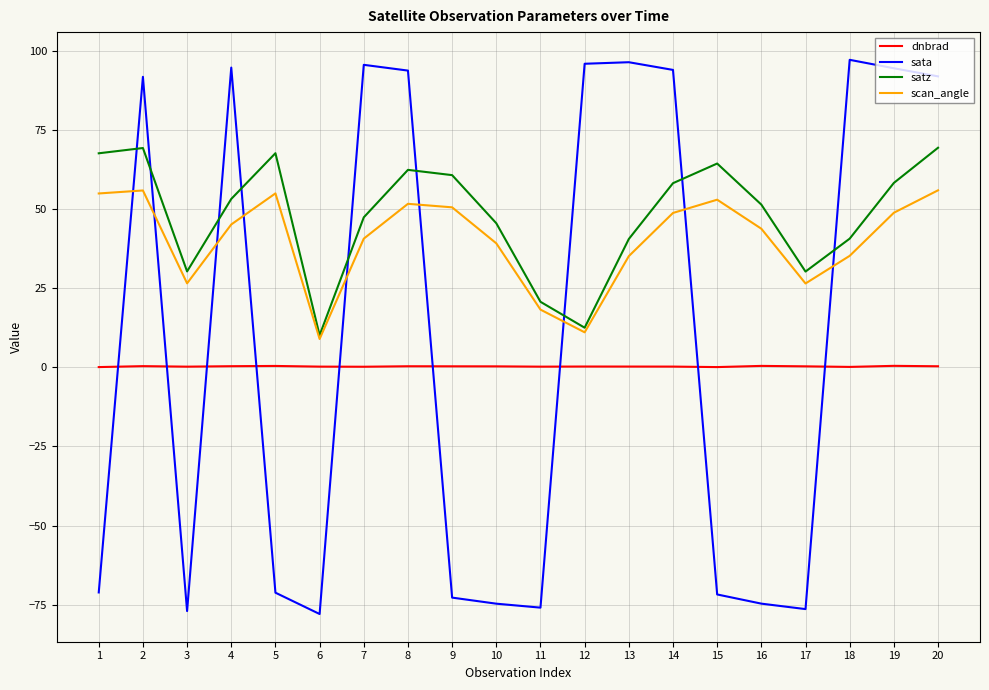

What is the total value across all series at 5?

52.1